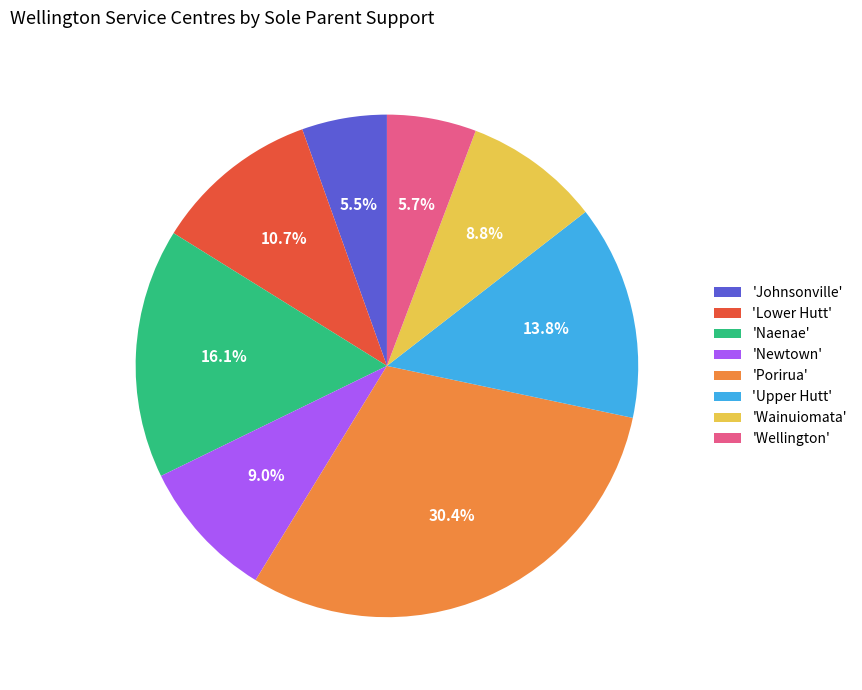

Combined, what portion of the pie is 'Porirua' and 'Wainuiomata'?

39.2%